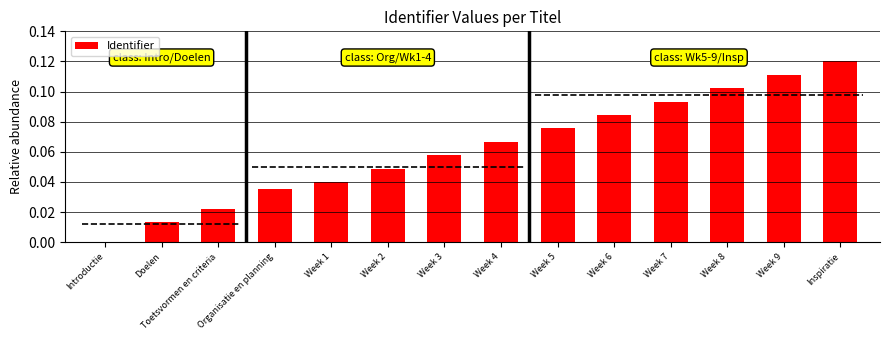

Reading left to right, transcribe all the data shown in this chart.

Introductie=0.0	Doelen=0.0	Toetsvormen en criteria=0.0	Organisatie en planning=0.0	Week 1=0.0	Week 2=0.0	Week 3=0.1	Week 4=0.1	Week 5=0.1	Week 6=0.1	Week 7=0.1	Week 8=0.1	Week 9=0.1	Inspiratie=0.1